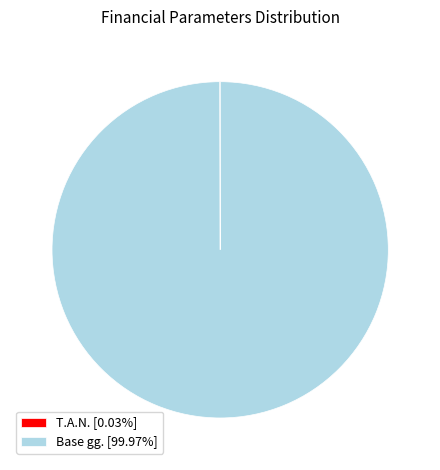

Is there any slice that represents more than half of the pie?

Yes